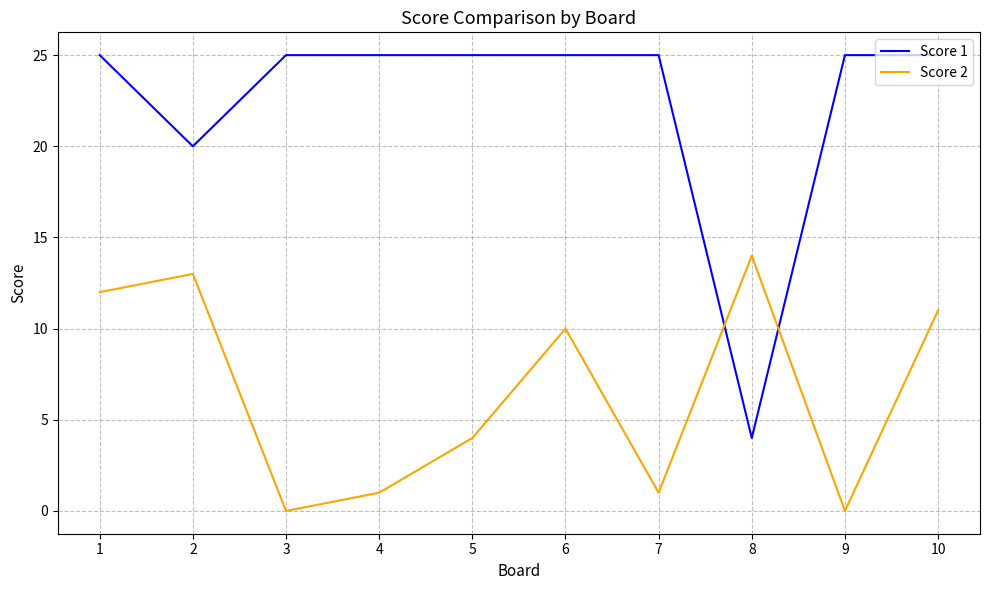

List the series in order of their peak value, lowest first.

Score 2, Score 1